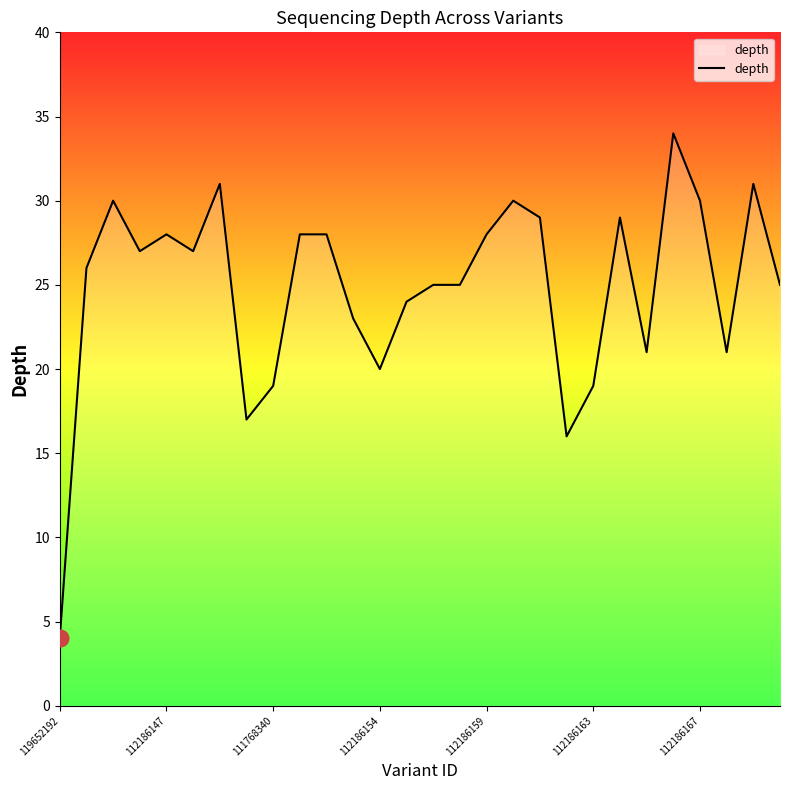

What is the difference between the maximum and minimum values?

30